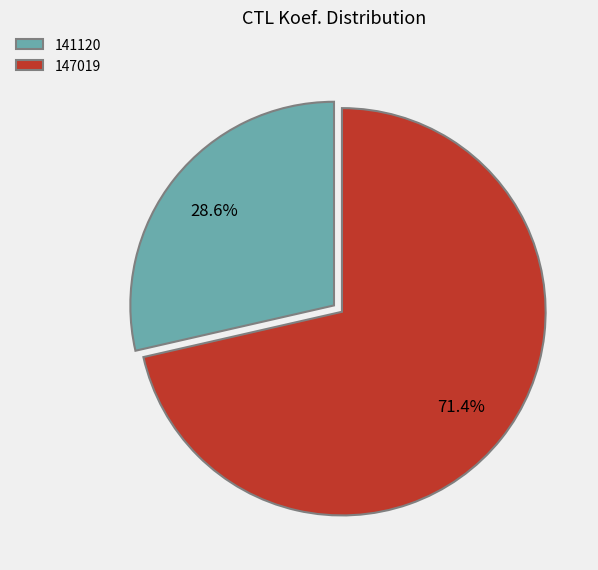

To the nearest percent, what portion does 141120 represent?

29%